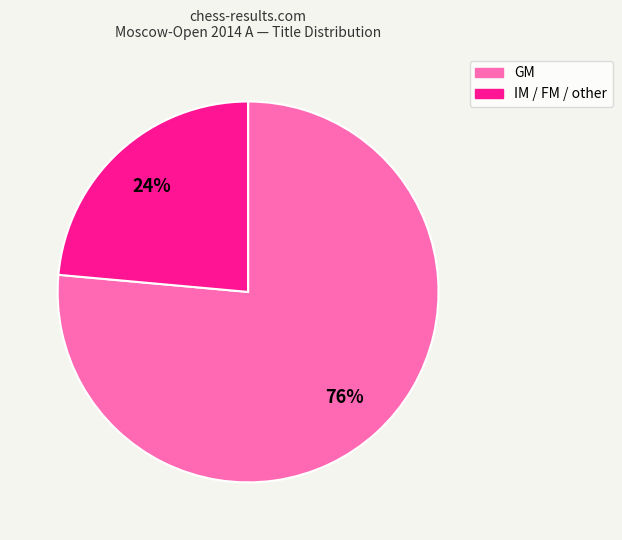

Is there a majority slice in this chart?

Yes